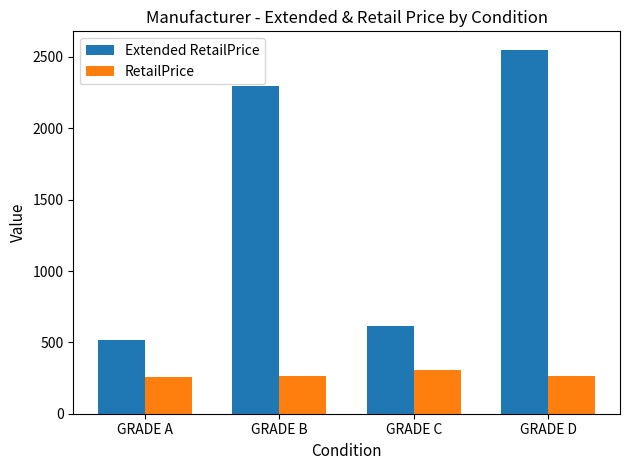

Rank the series at GRADE D from lowest to highest value.

RetailPrice, Extended RetailPrice